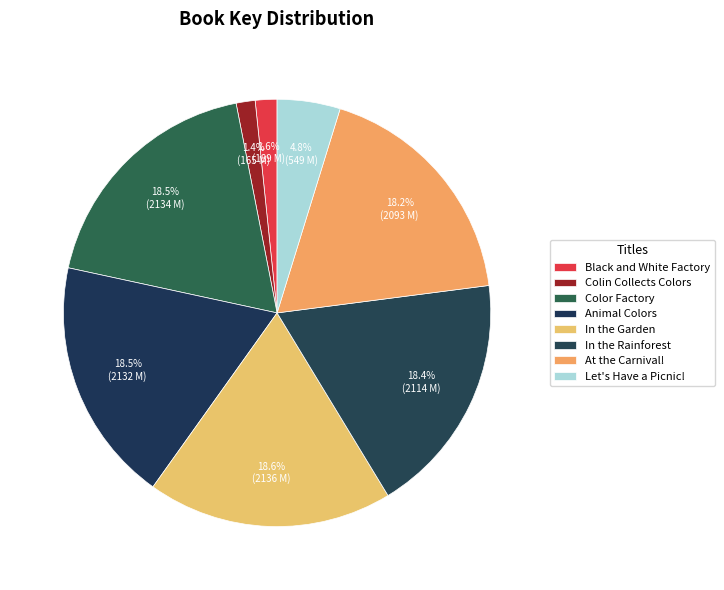

How many slices are in this pie chart?

8